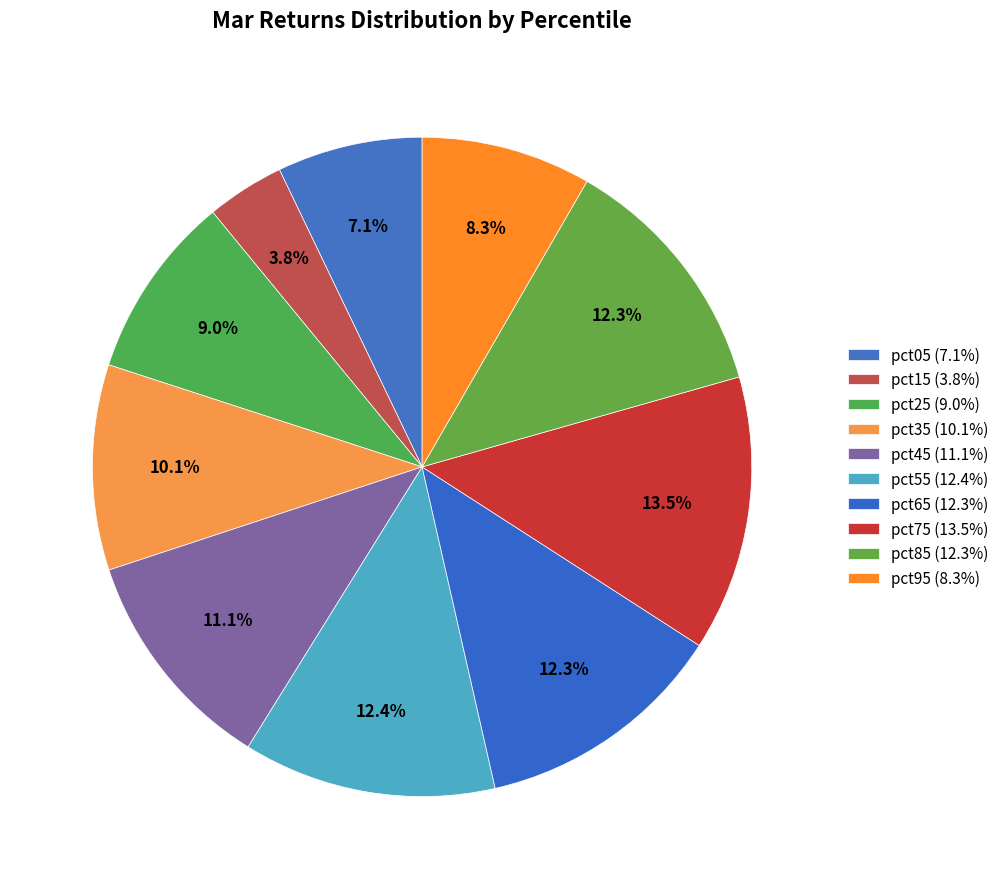

How many segments does this pie chart have?

10